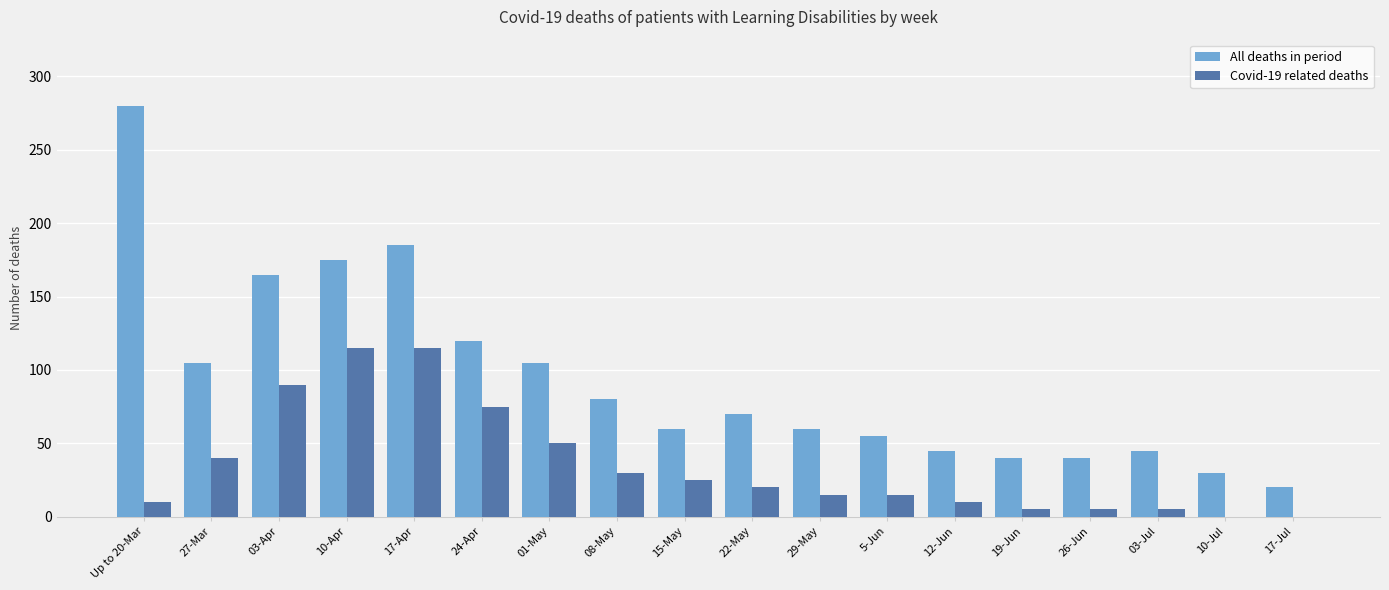

What is the difference between the Covid-19 related deaths values at 19-Jun and 17-Jul?

5